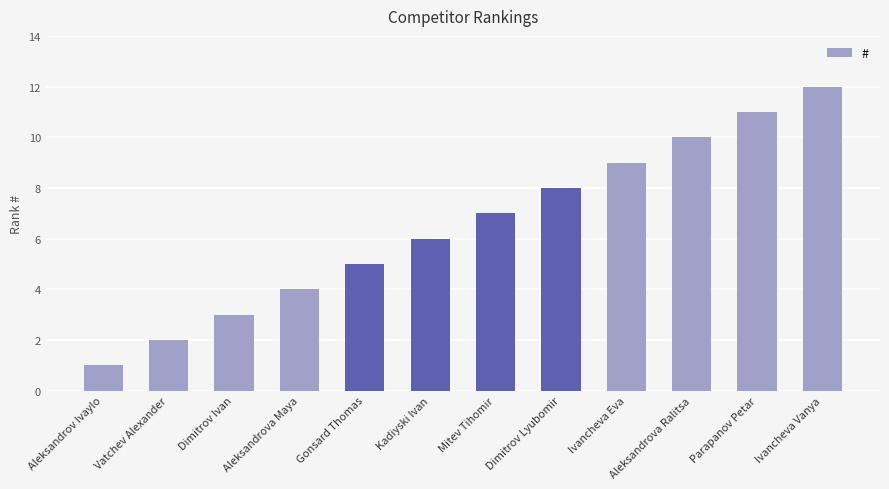

What is the difference between the maximum and minimum values?

11